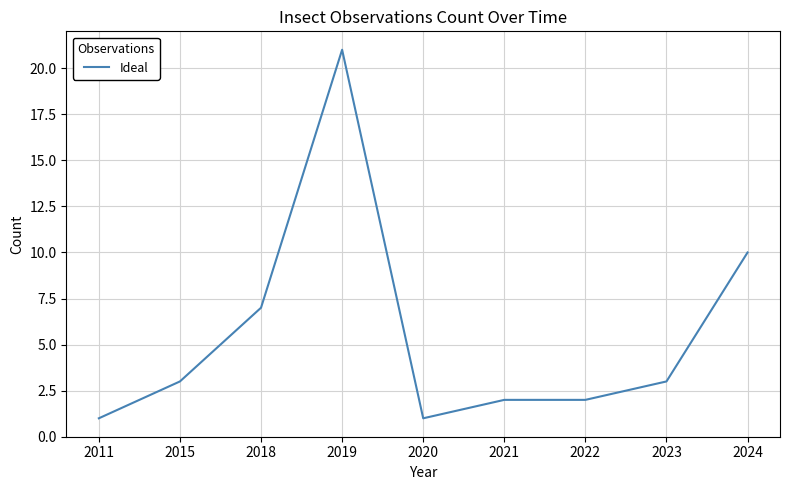

How many lines are shown in the chart?

1